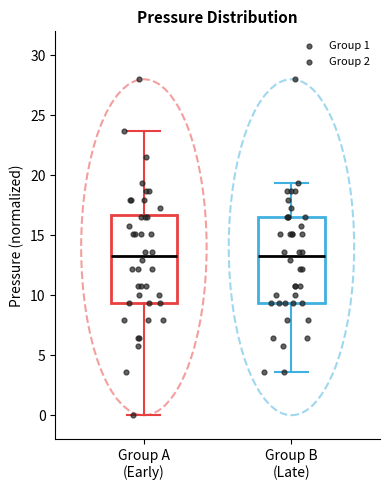

Where does the upper whisker of the box for Group B (Late) end on the y-axis? The values are not printed on the chart, so give them approximately, as read against the axis.

19.5